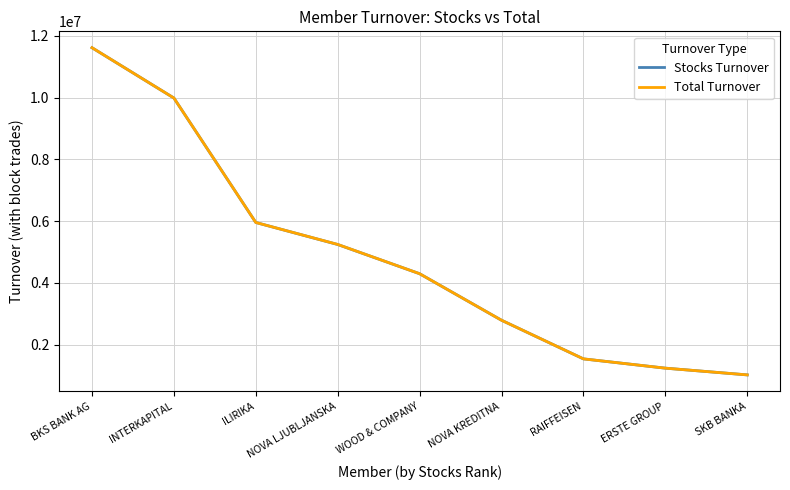

What are all the series names shown in the legend?

Stocks Turnover, Total Turnover